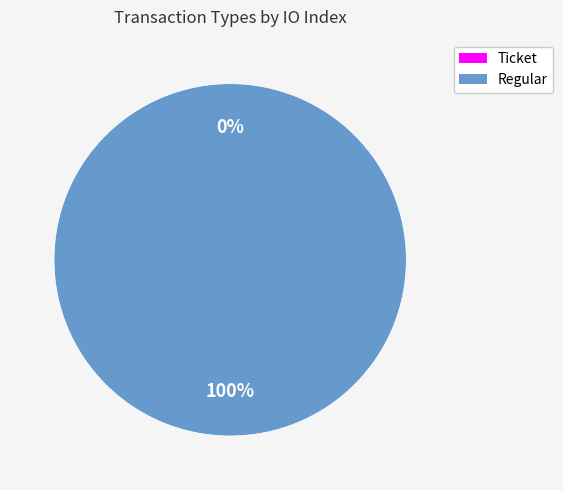

Rank the categories by value from highest to lowest.

Regular, Ticket